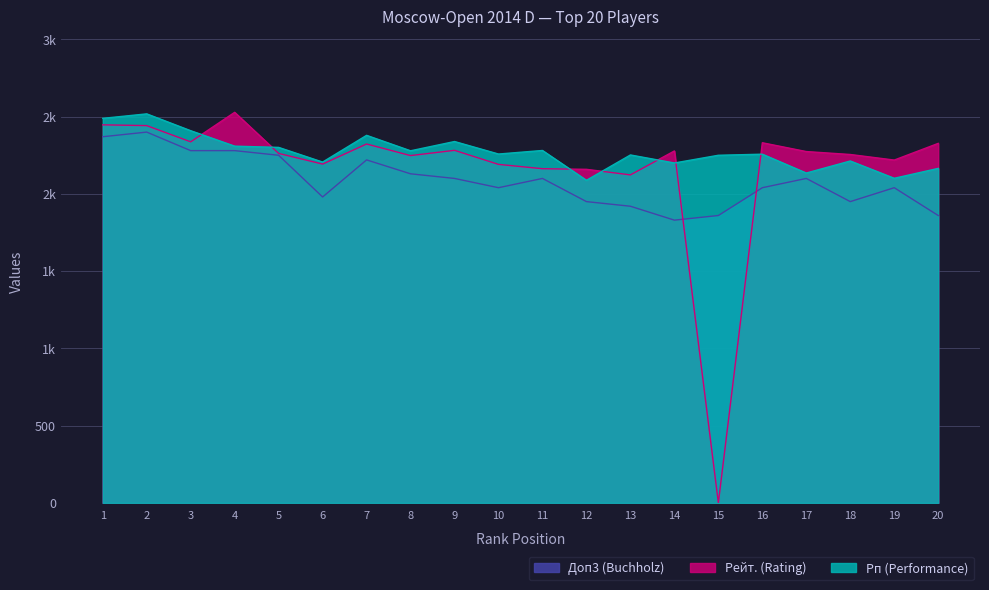

What is the spread (max minus min) of values at 9?

239